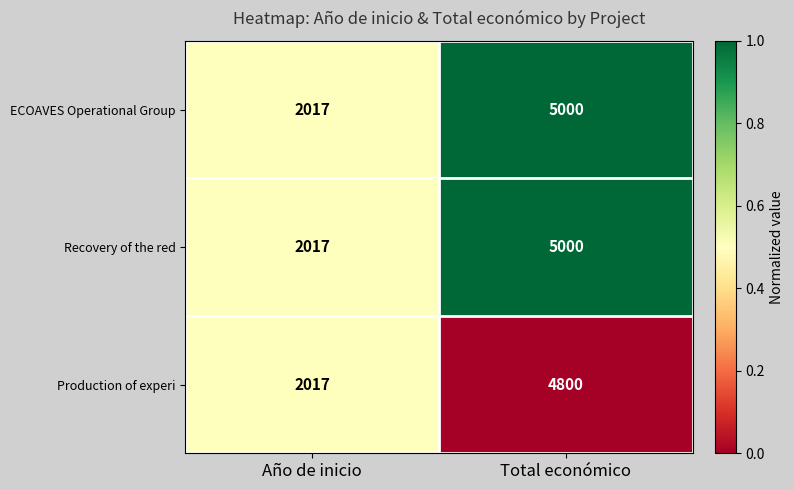

What is the difference between the Recovery of the red values at Total económico and Año de inicio?

2983